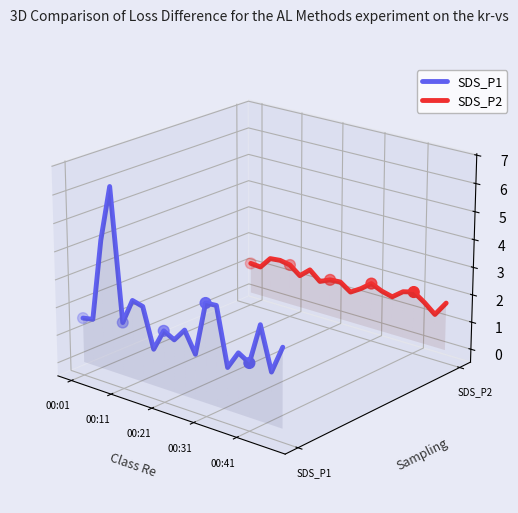

What are all the series names shown in the legend?

SDS_P1, SDS_P2